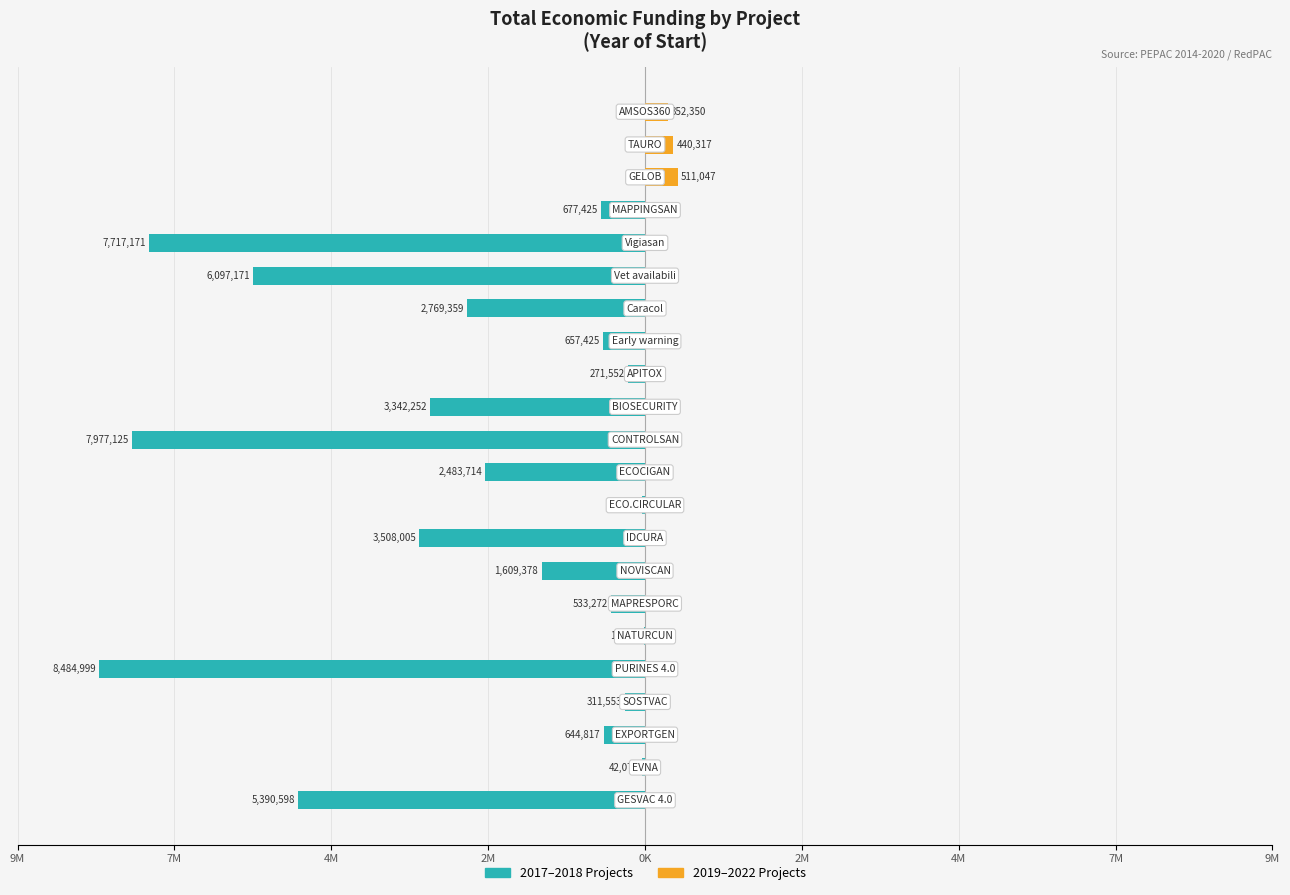

At how many categories does at least one series exceed -2588388?

22